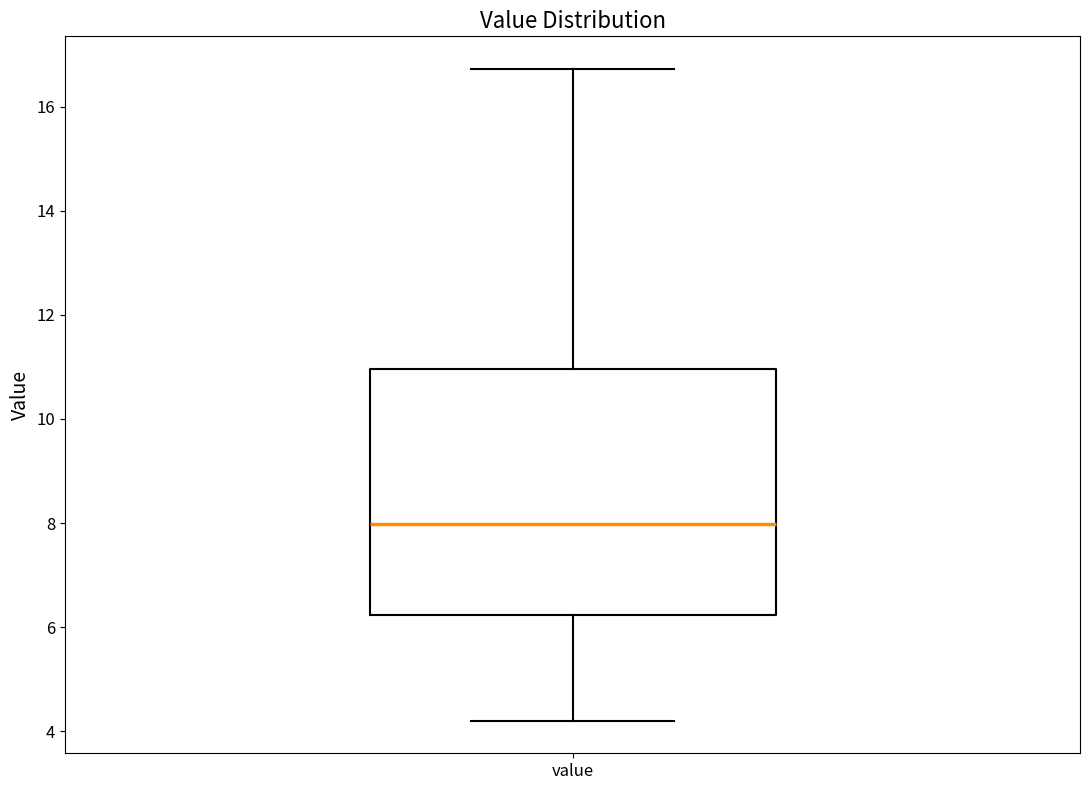

Transcribe this box plot: give where the median line is, the range the box spans, and where the two whiskers end, as read against the y-axis. The values are not printed on the chart, so give them approximately, as read against the axis.

median 8.0, box 6.2 to 11.0, whiskers 4.2 to 16.8